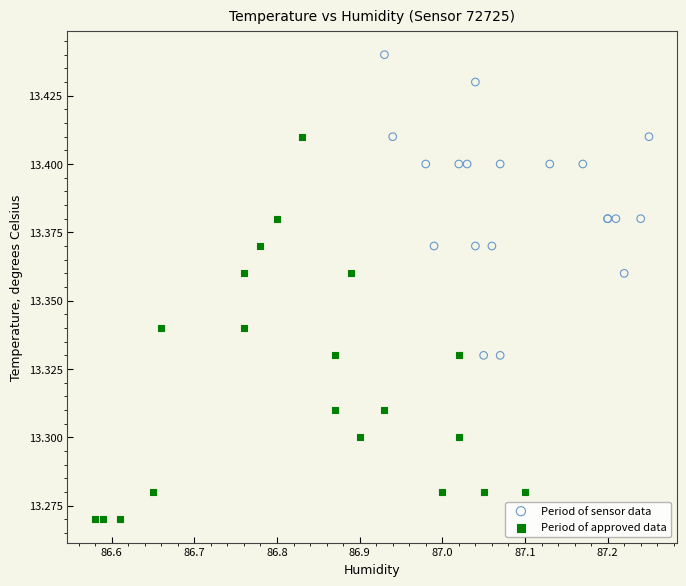

Which series reaches the minimum Y coordinate?

Period of approved data